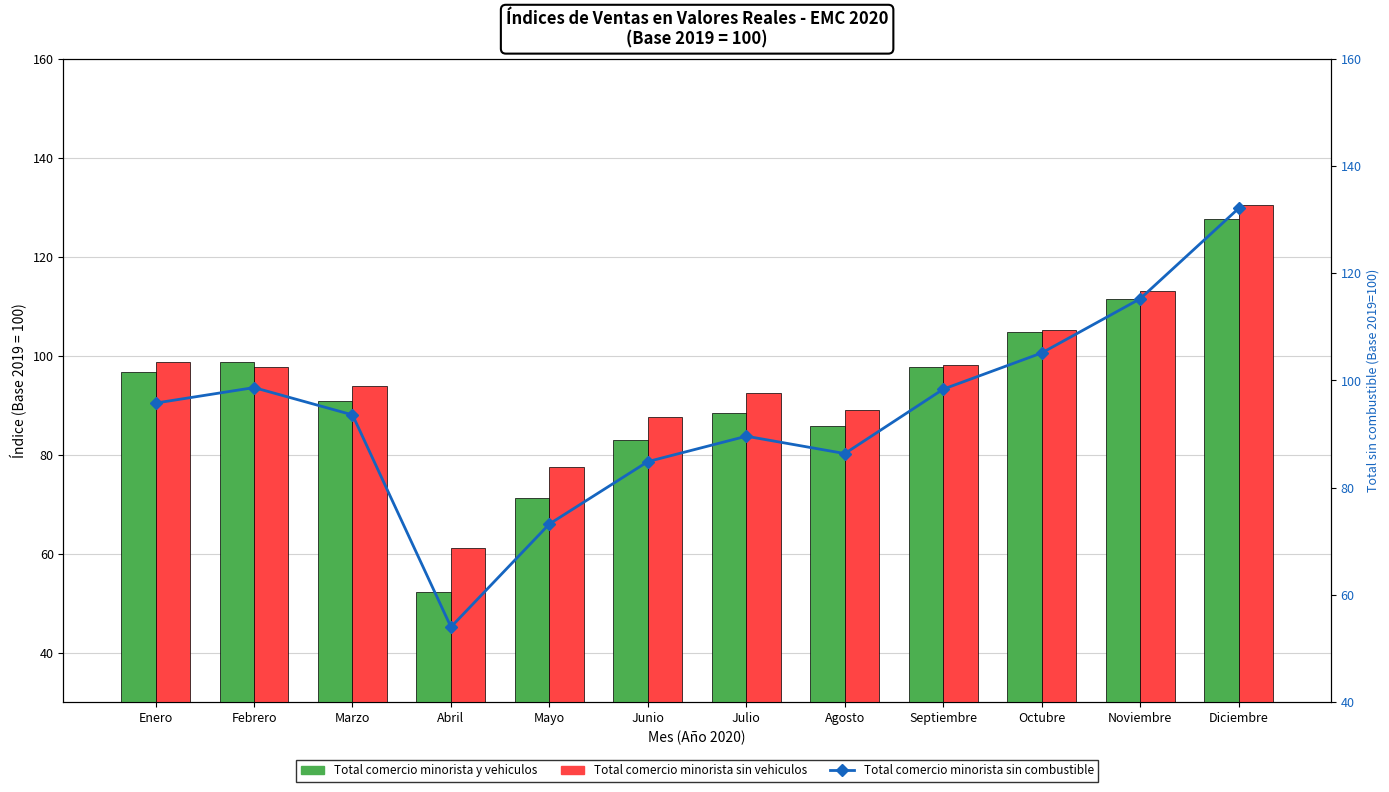

Which series has the largest total across all categories?

Total comercio minorista sin vehiculos